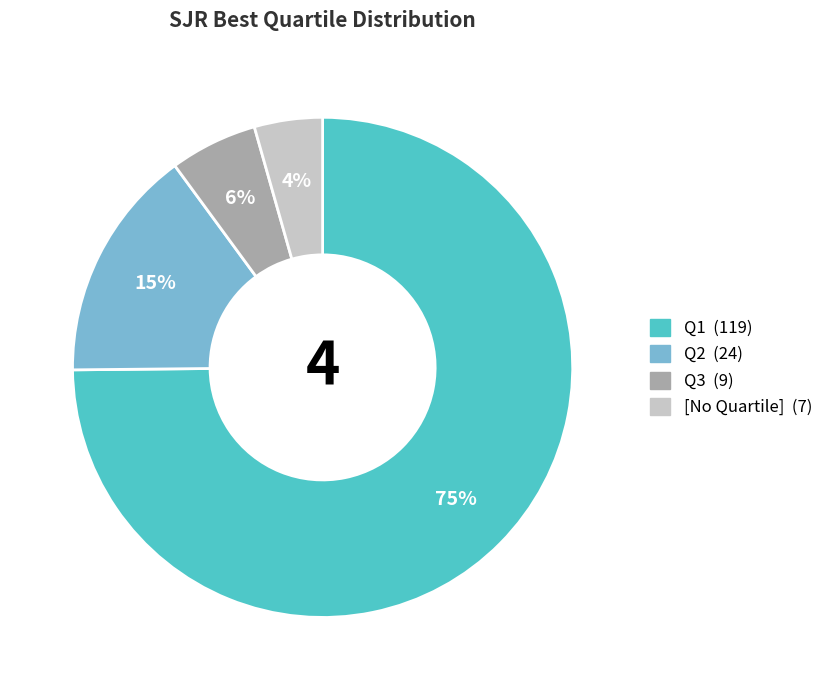

To the nearest percent, what is the average slice percentage?

25%